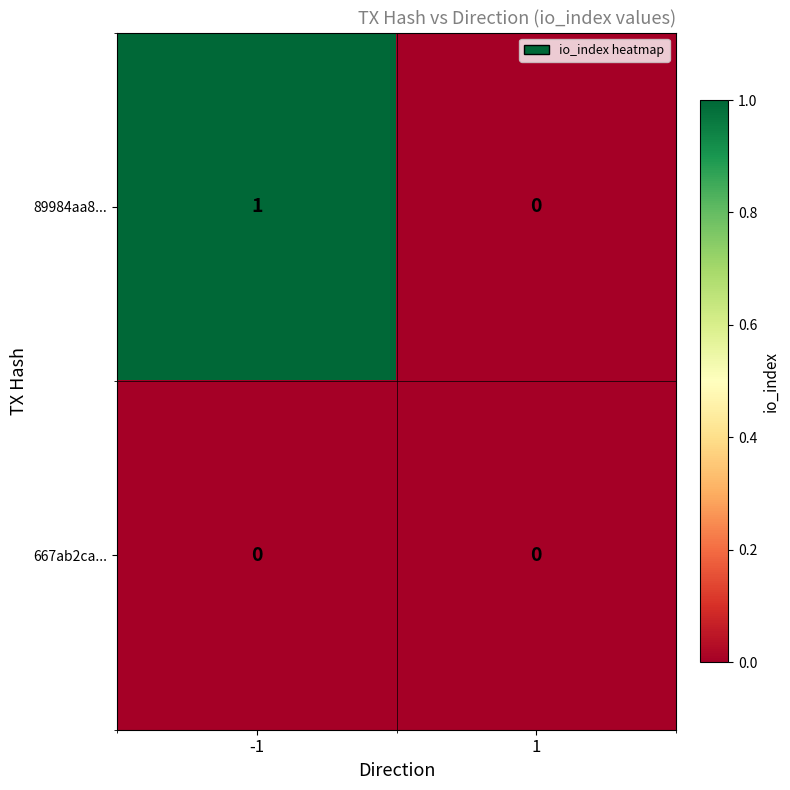

List the labels in order of 89984aa8... value, largest first.

-1, 1